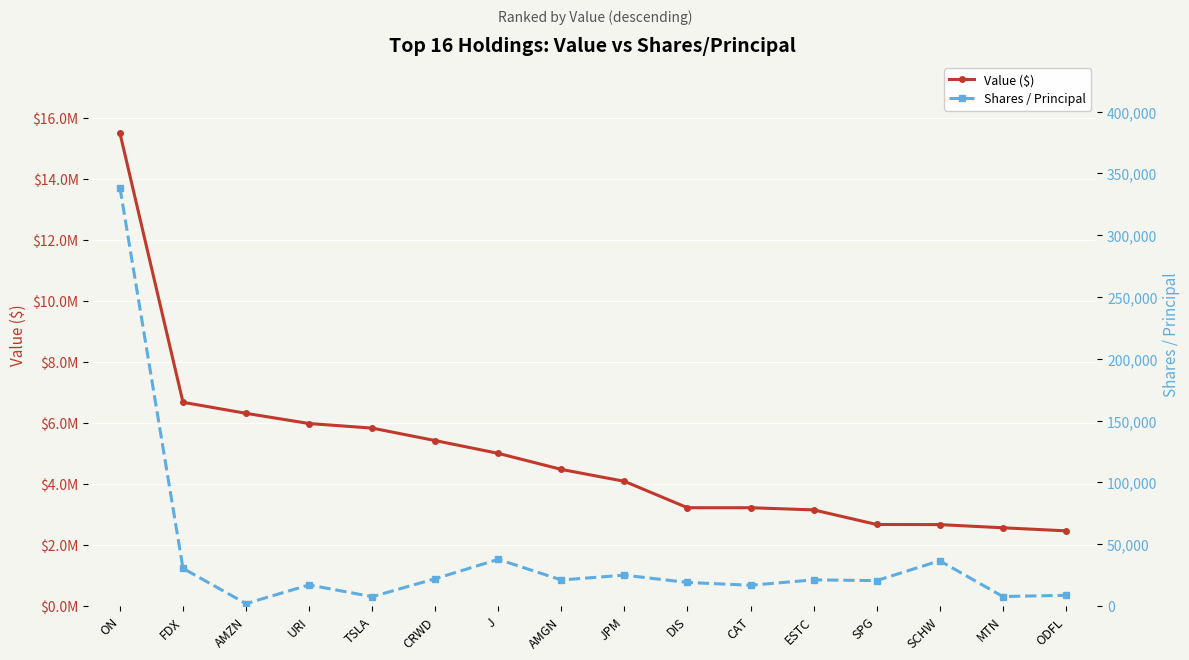

How many interior local peaks does the Shares / Principal series have?

5